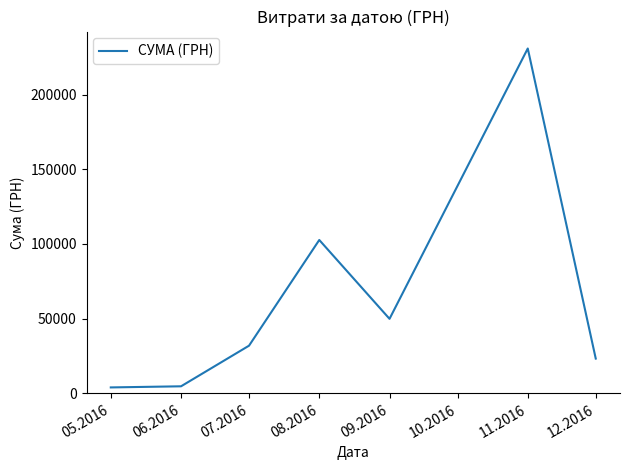

Is it true that the value at 07.2016 is 15494.4?

False